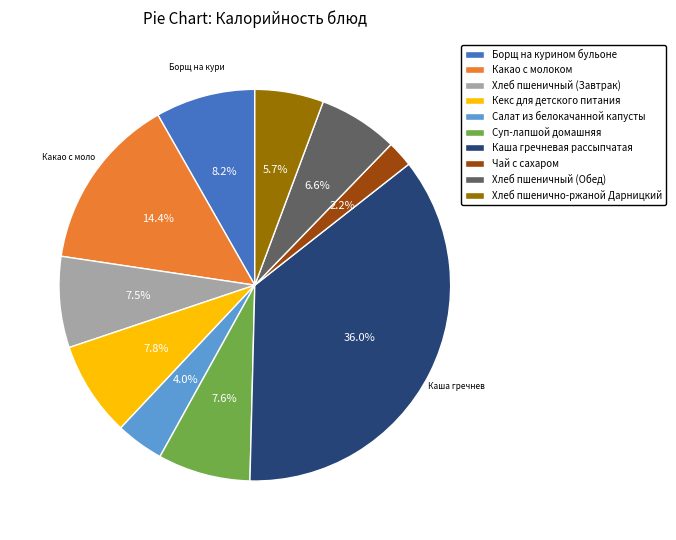

Does Суп-лапшой домашняя account for over 50% of the chart?

No